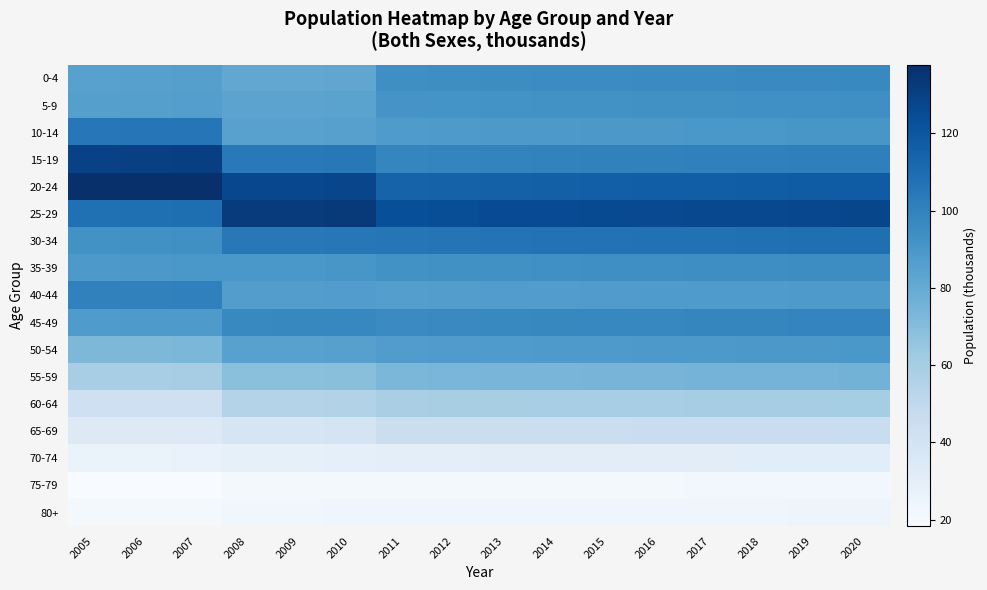

Reading left to right, list all the values displayed in this chart.

0-4: 2005=85.0	2006=85.2	2007=85.6	2008=81.5	2009=81.6	2010=82.1	2011=94.1	2012=94.6	2013=95.0	2014=95.3	2015=95.7	2016=96.0	2017=96.1	2018=96.3	2019=96.7	2020=96.9
5-9: 2005=85.6	2006=85.8	2007=86.2	2008=83.3	2009=83.4	2010=83.9	2011=91.3	2012=91.8	2013=92.2	2014=92.5	2015=92.8	2016=93.1	2017=93.3	2018=93.5	2019=93.8	2020=94.0
10-14: 2005=105.0	2006=105.2	2007=105.7	2008=84.7	2009=84.8	2010=85.3	2011=88.0	2012=88.4	2013=88.8	2014=89.1	2015=89.4	2016=89.7	2017=89.9	2018=90.0	2019=90.3	2020=90.5
15-19: 2005=129.6	2006=130.0	2007=130.5	2008=103.7	2009=103.8	2010=104.4	2011=98.4	2012=98.9	2013=99.3	2014=99.7	2015=100.0	2016=100.3	2017=100.5	2018=100.7	2019=101.0	2020=101.2
20-24: 2005=136.8	2006=137.2	2007=137.7	2008=126.6	2009=126.8	2010=127.5	2011=114.2	2012=114.9	2013=115.3	2014=115.7	2015=116.1	2016=116.5	2017=116.7	2018=116.9	2019=117.3	2020=117.6
25-29: 2005=108.2	2006=108.5	2007=108.9	2008=132.4	2009=132.6	2010=133.3	2011=123.5	2012=124.2	2013=124.7	2014=125.1	2015=125.5	2016=125.9	2017=126.2	2018=126.4	2019=126.9	2020=127.1
30-34: 2005=92.9	2006=93.1	2007=93.5	2008=104.2	2009=104.3	2010=104.9	2011=105.6	2012=106.2	2013=106.6	2014=107.0	2015=107.3	2016=107.6	2017=107.9	2018=108.1	2019=108.4	2020=108.7
35-39: 2005=89.2	2006=89.4	2007=89.8	2008=89.8	2009=89.9	2010=90.4	2011=92.5	2012=93.0	2013=93.4	2014=93.7	2015=94.0	2016=94.3	2017=94.5	2018=94.7	2019=95.0	2020=95.2
40-44: 2005=100.1	2006=100.4	2007=100.8	2008=86.5	2009=86.6	2010=87.1	2011=86.2	2012=86.6	2013=87.0	2014=87.3	2015=87.6	2016=87.8	2017=88.0	2018=88.2	2019=88.5	2020=88.7
45-49: 2005=88.1	2006=88.4	2007=88.7	2008=97.1	2009=97.2	2010=97.8	2011=96.1	2012=96.6	2013=97.0	2014=97.4	2015=97.7	2016=98.0	2017=98.2	2018=98.4	2019=98.7	2020=98.9
50-54: 2005=72.5	2006=72.7	2007=73.0	2008=84.8	2009=84.9	2010=85.4	2011=87.2	2012=87.7	2013=88.0	2014=88.3	2015=88.6	2016=88.9	2017=89.1	2018=89.2	2019=89.5	2020=89.7
55-59: 2005=59.6	2006=59.8	2007=60.0	2008=68.6	2009=68.7	2010=69.1	2011=73.2	2012=73.6	2013=73.9	2014=74.2	2015=74.4	2016=74.6	2017=74.8	2018=74.9	2019=75.2	2020=75.3
60-64: 2005=43.2	2006=43.3	2007=43.5	2008=54.9	2009=54.9	2010=55.2	2011=58.6	2012=59.0	2013=59.2	2014=59.4	2015=59.6	2016=59.8	2017=59.9	2018=60.0	2019=60.2	2020=60.4
65-69: 2005=33.4	2006=33.5	2007=33.7	2008=38.6	2009=38.7	2010=38.9	2011=44.6	2012=44.9	2013=45.1	2014=45.2	2015=45.4	2016=45.5	2017=45.6	2018=45.7	2019=45.8	2020=45.9
70-74: 2005=26.2	2006=26.3	2007=26.4	2008=28.5	2009=28.6	2010=28.7	2011=30.3	2012=30.5	2013=30.6	2014=30.7	2015=30.8	2016=30.9	2017=30.9	2018=31.0	2019=31.1	2020=31.2
75-79: 2005=18.4	2006=18.4	2007=18.5	2008=20.5	2009=20.5	2010=20.6	2011=20.7	2012=20.9	2013=20.9	2014=21.0	2015=21.1	2016=21.2	2017=21.2	2018=21.2	2019=21.3	2020=21.4
80+: 2005=20.7	2006=20.8	2007=20.9	2008=22.9	2009=22.9	2010=23.1	2011=23.4	2012=23.5	2013=23.6	2014=23.7	2015=23.7	2016=23.8	2017=23.9	2018=23.9	2019=24.0	2020=24.0